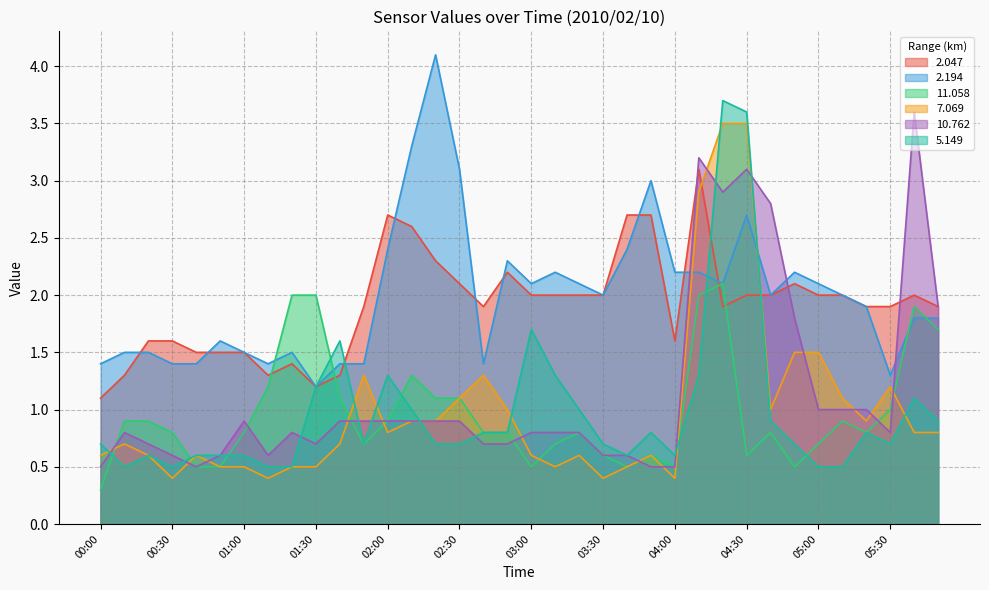

What is the value of the   7.069 point at the 5th from the left?

0.6